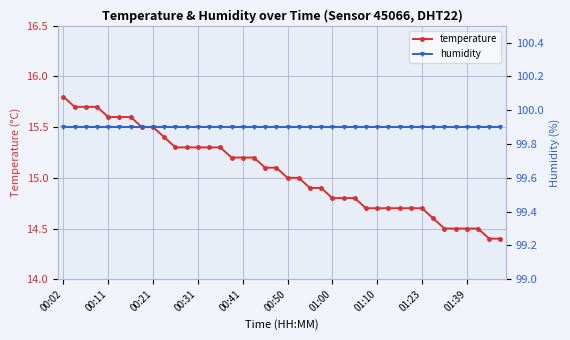

True or false: temperature has more than 1 interior local peaks.

False